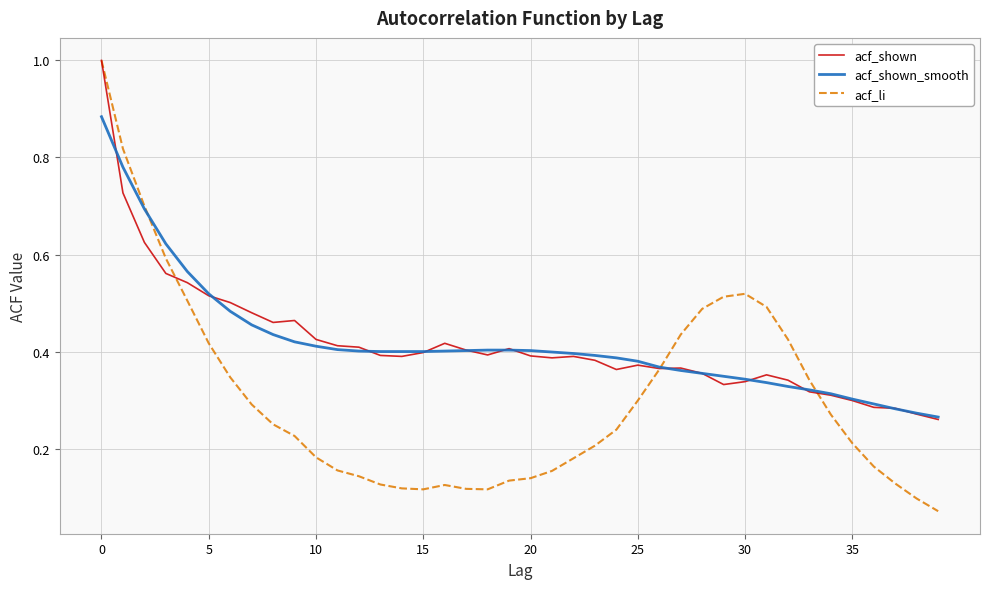

Which series has the widest spread of values?

acf_li